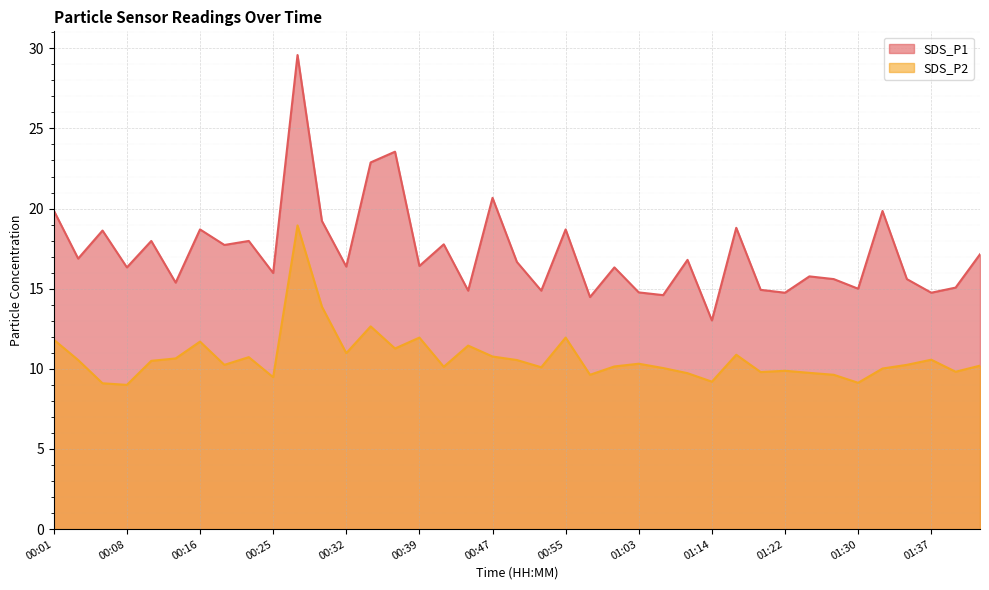

In SDS_P1, how many points are higher than both neighbors (excluding endpoints)?

14